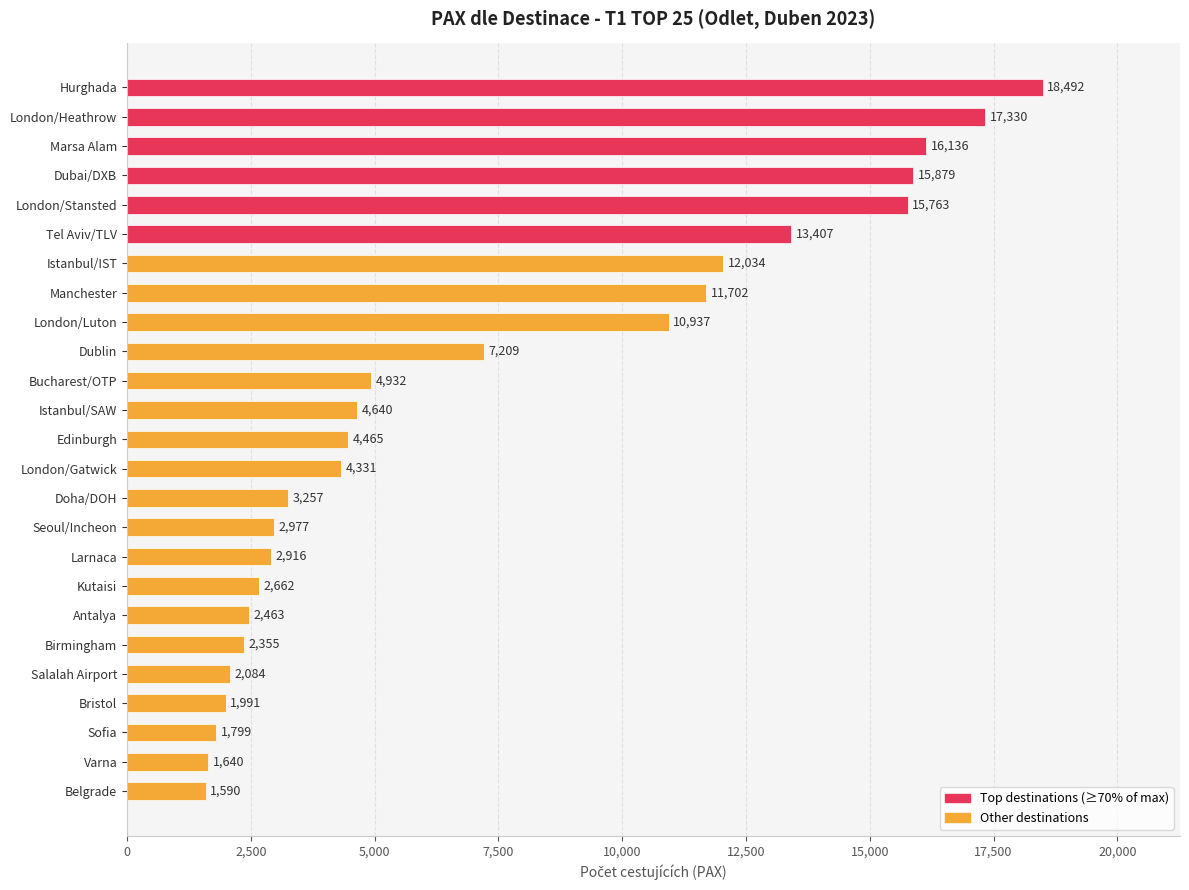

What is the difference between the maximum and minimum values?

16902